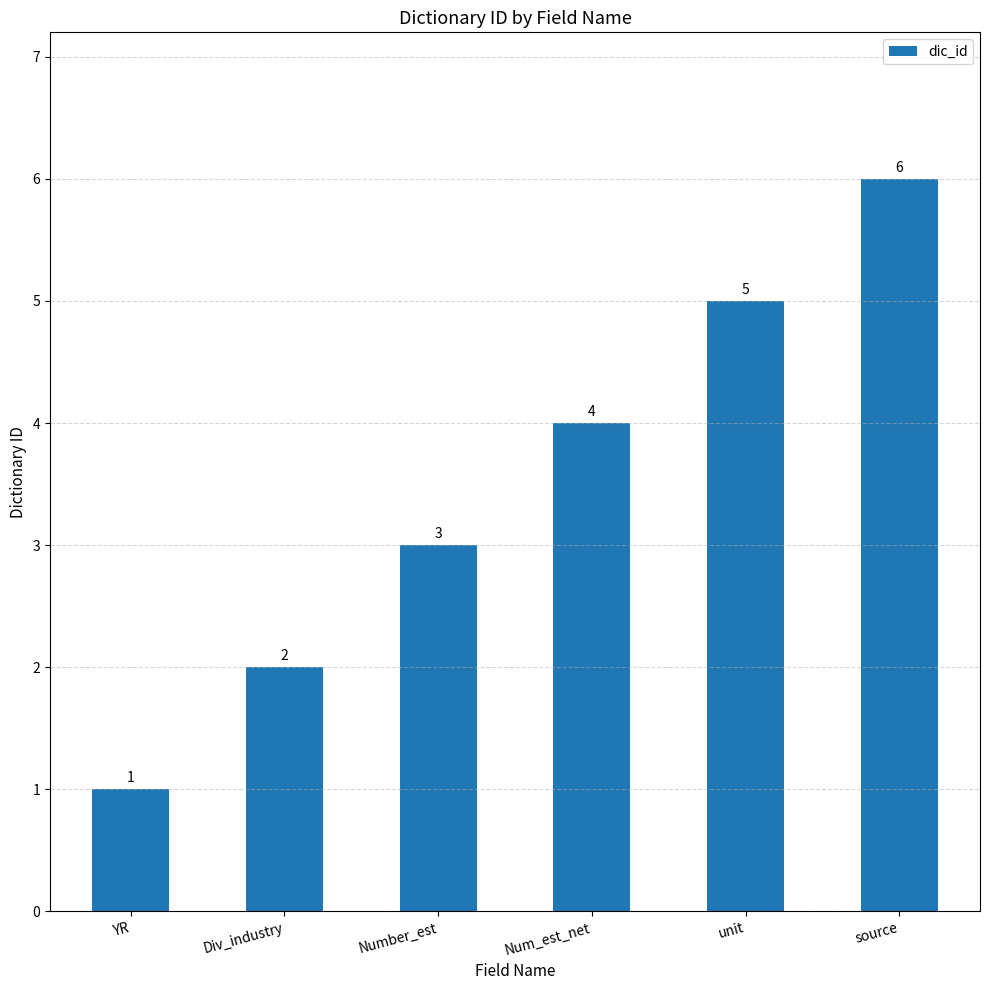

What is the sum of the values at unit and Div_industry?

7